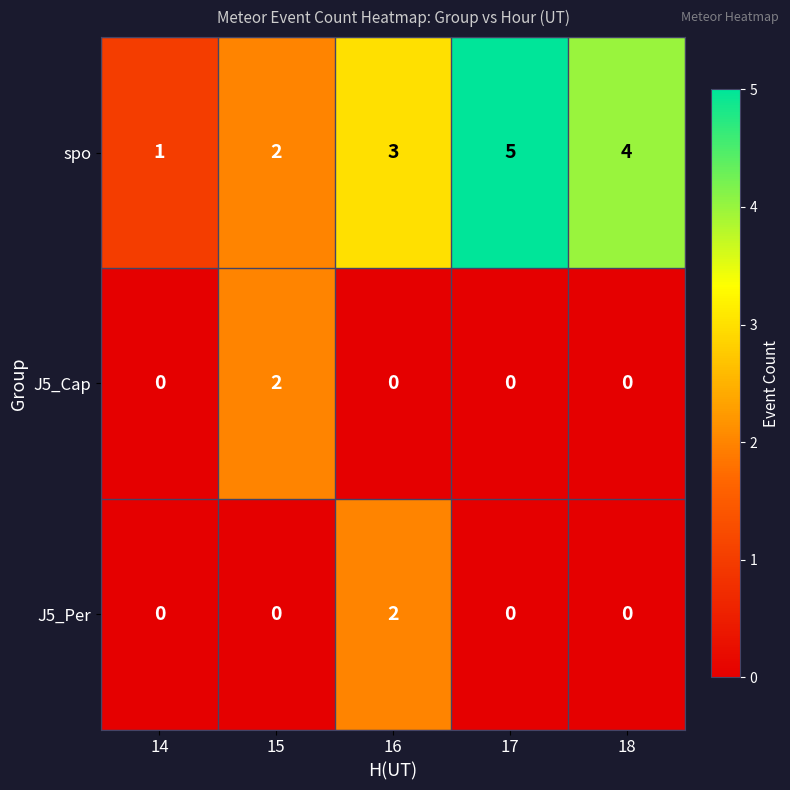

Rank the categories by spo value from lowest to highest.

14, 15, 16, 18, 17